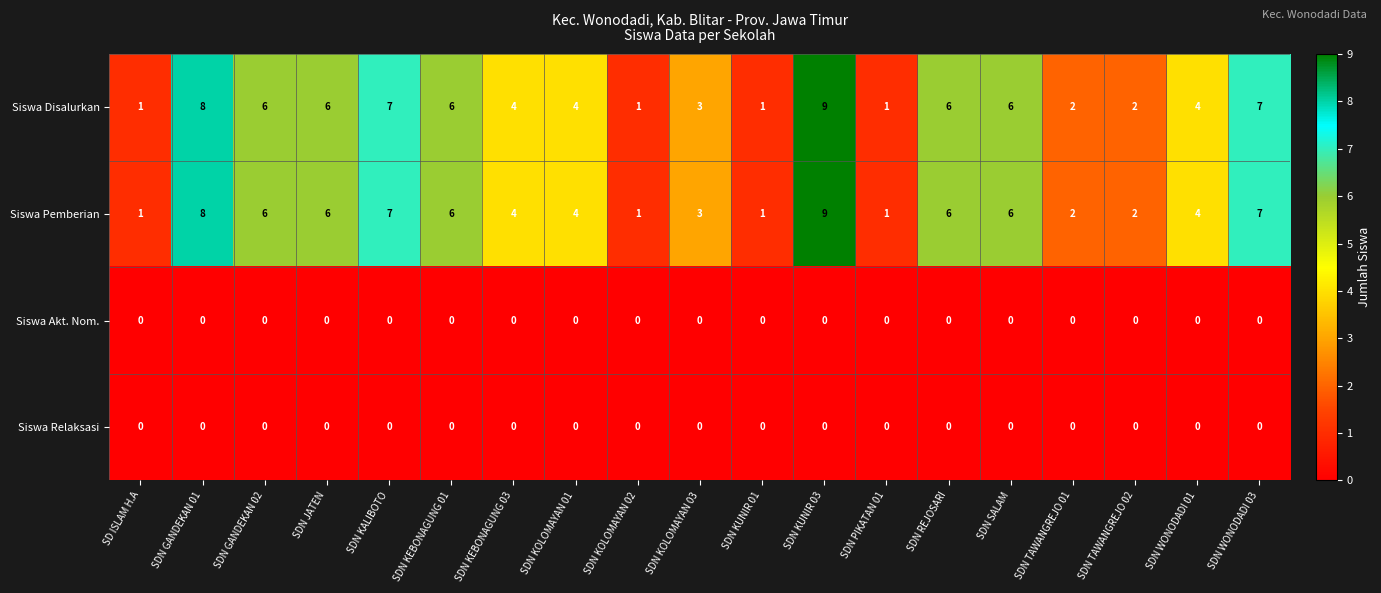

How many series are shown in this chart?

4